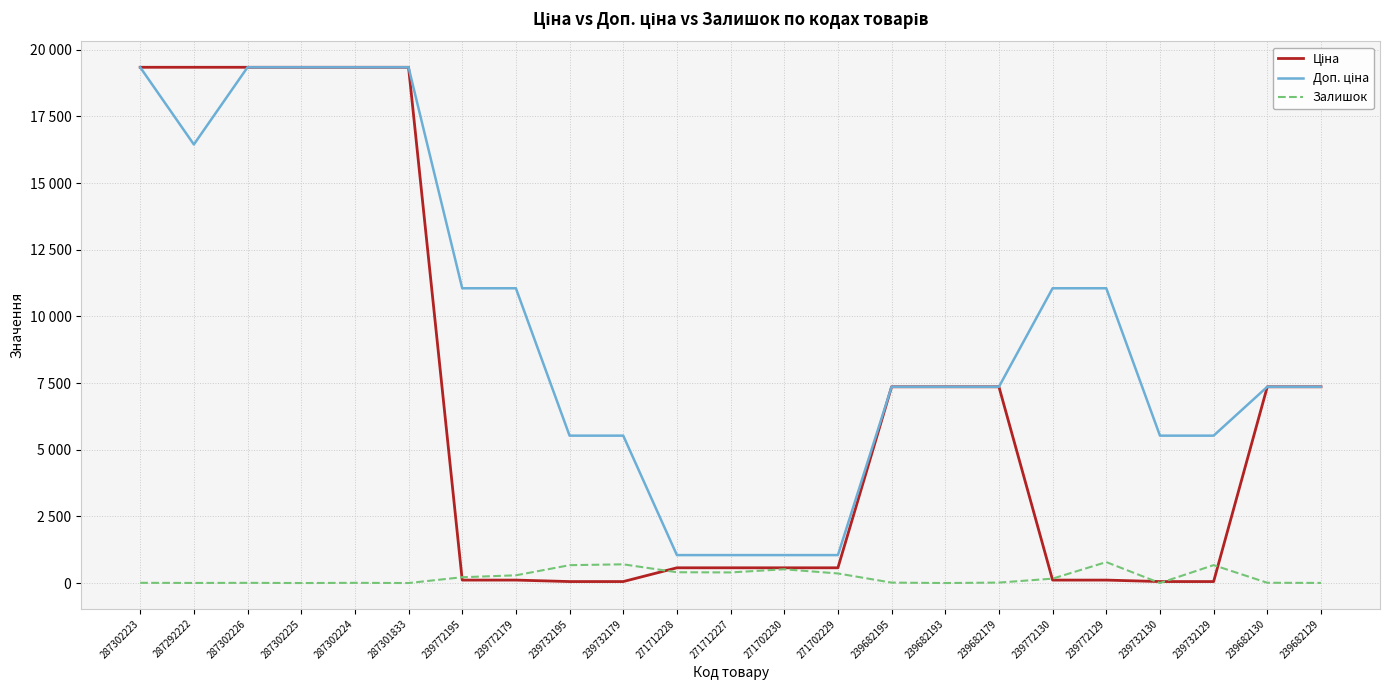

Is this an area chart (filled region under the line)?

No